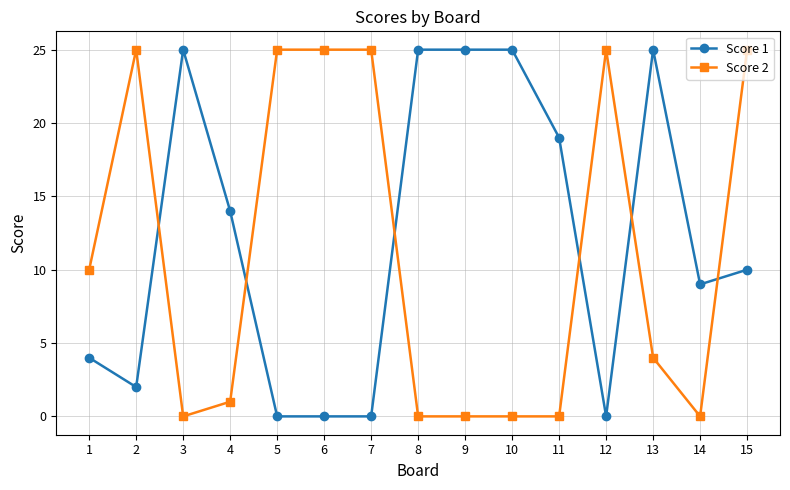

Is it true that Score 2 equals 0 at 4?

False